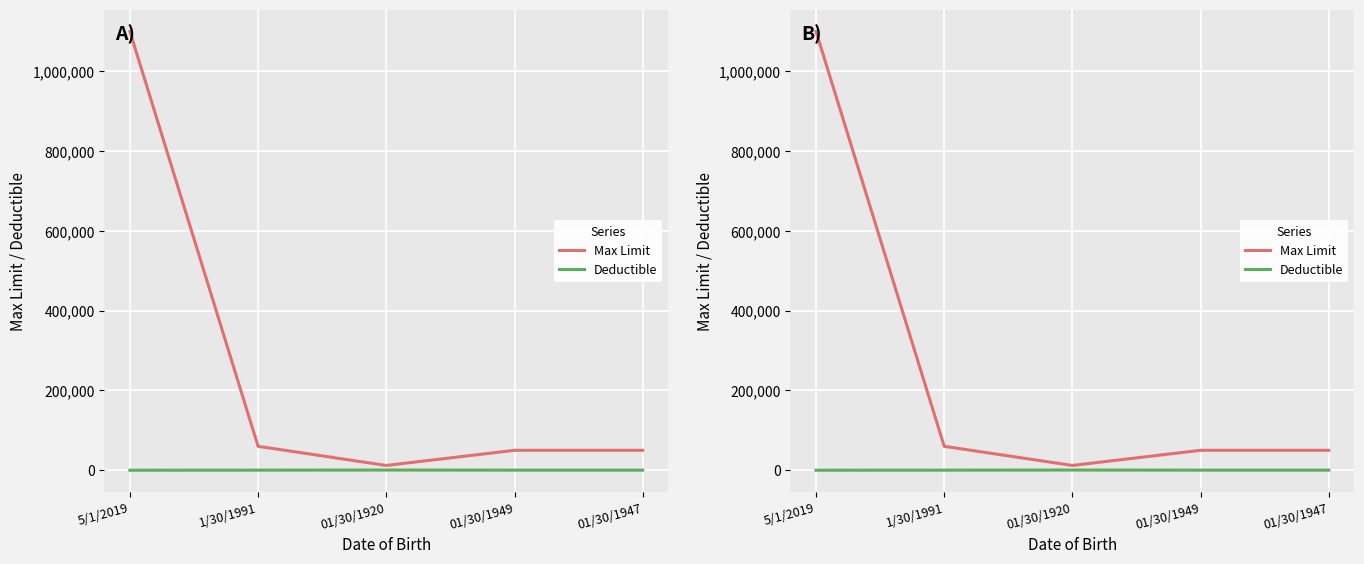

Which series changed the most between 5/1/2019 and 01/30/1920?

Max Limit